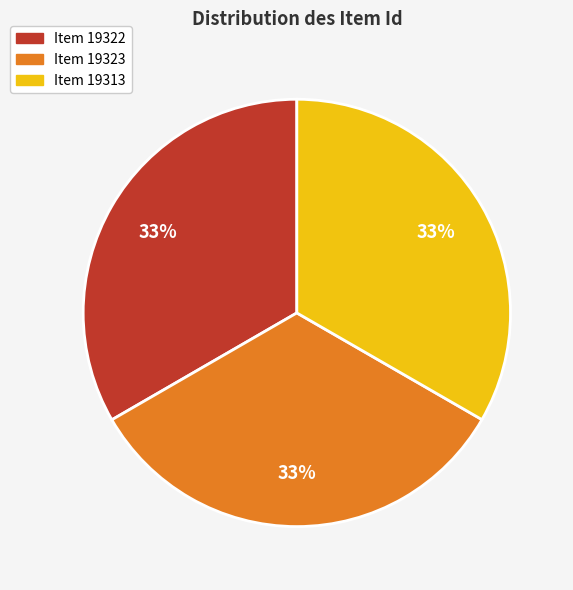

To the nearest percent, what portion does Item 19322 represent?

33%